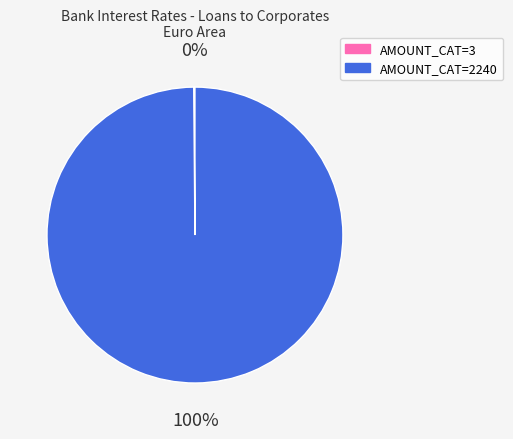

To the nearest percent, what is the difference between the largest and smallest slice percentages?

100%